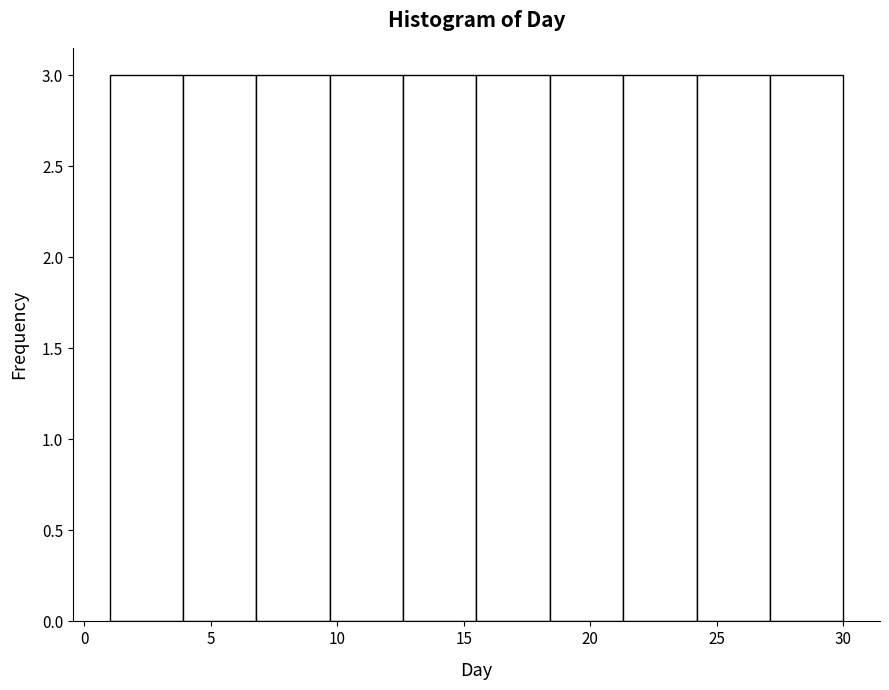

Reading left to right, transcribe this chart: for each bar, give the range it covers on the x-axis and its height. Neither the bar edges nor the heights are printed on the chart, so give them approximately, as read against the axes.

1.0 to 3.9: 3
3.9 to 6.8: 3
6.8 to 9.7: 3
9.7 to 12.6: 3
12.6 to 15.5: 3
15.5 to 18.4: 3
18.4 to 21.3: 3
21.3 to 24.2: 3
24.2 to 27.1: 3
27.1 to 30.0: 3